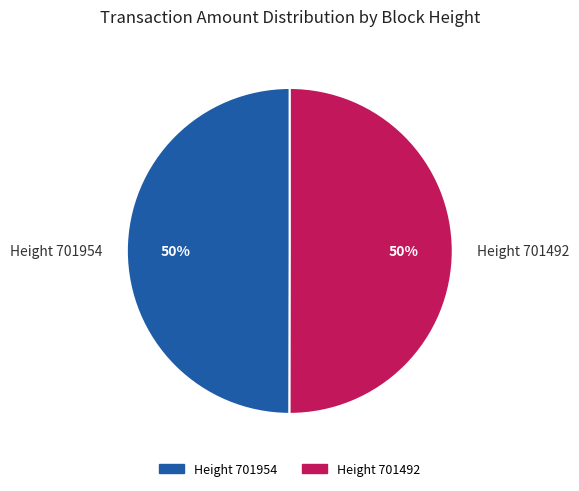

Combined, do Height 701492 and Height 701954 account for over 50%?

Yes